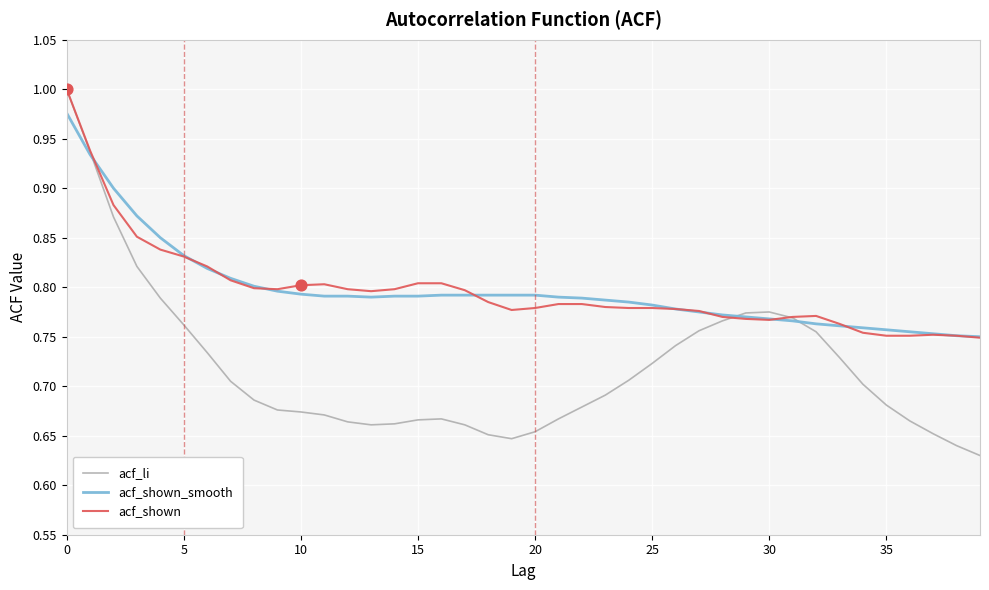

Which series has the widest spread of values?

acf_li